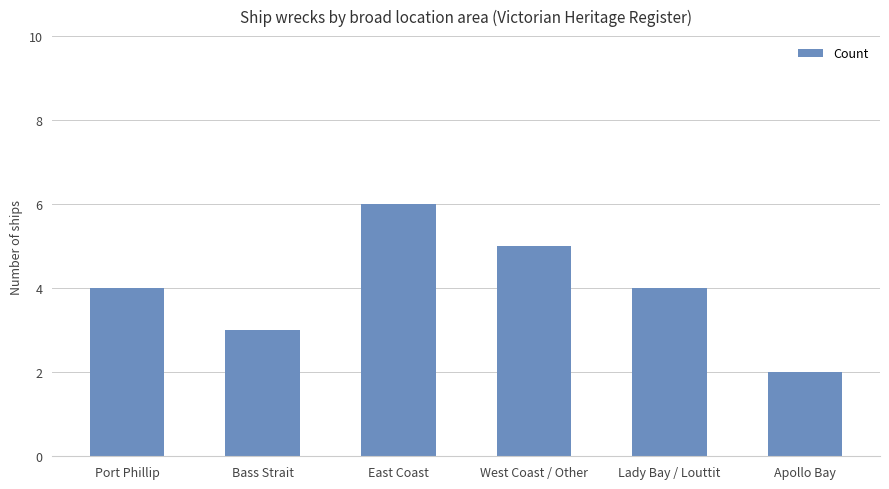

At which category does the chart reach its peak across all series?

East Coast